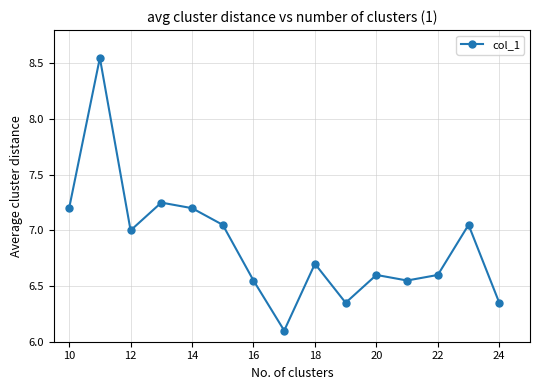

What is the sum of all values?

103.1